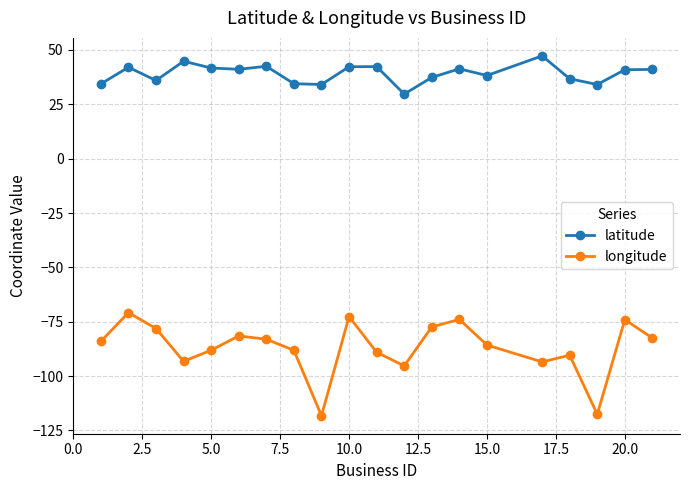

List the series in order of their peak value, highest first.

latitude, longitude